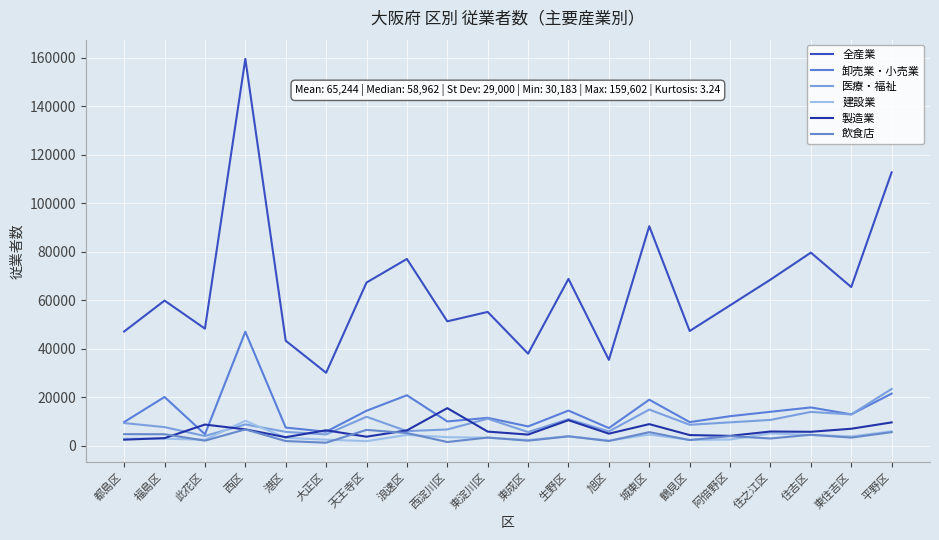

How many lines are shown in the chart?

6